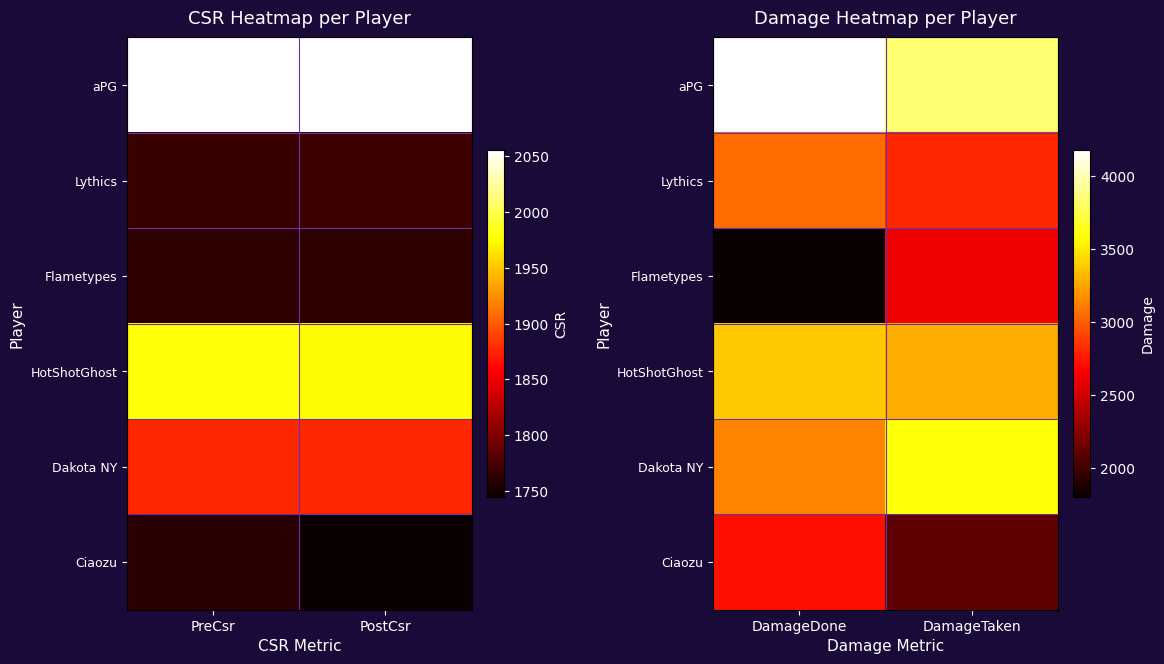

At which category is the sum across all series the highest?

DamageDone